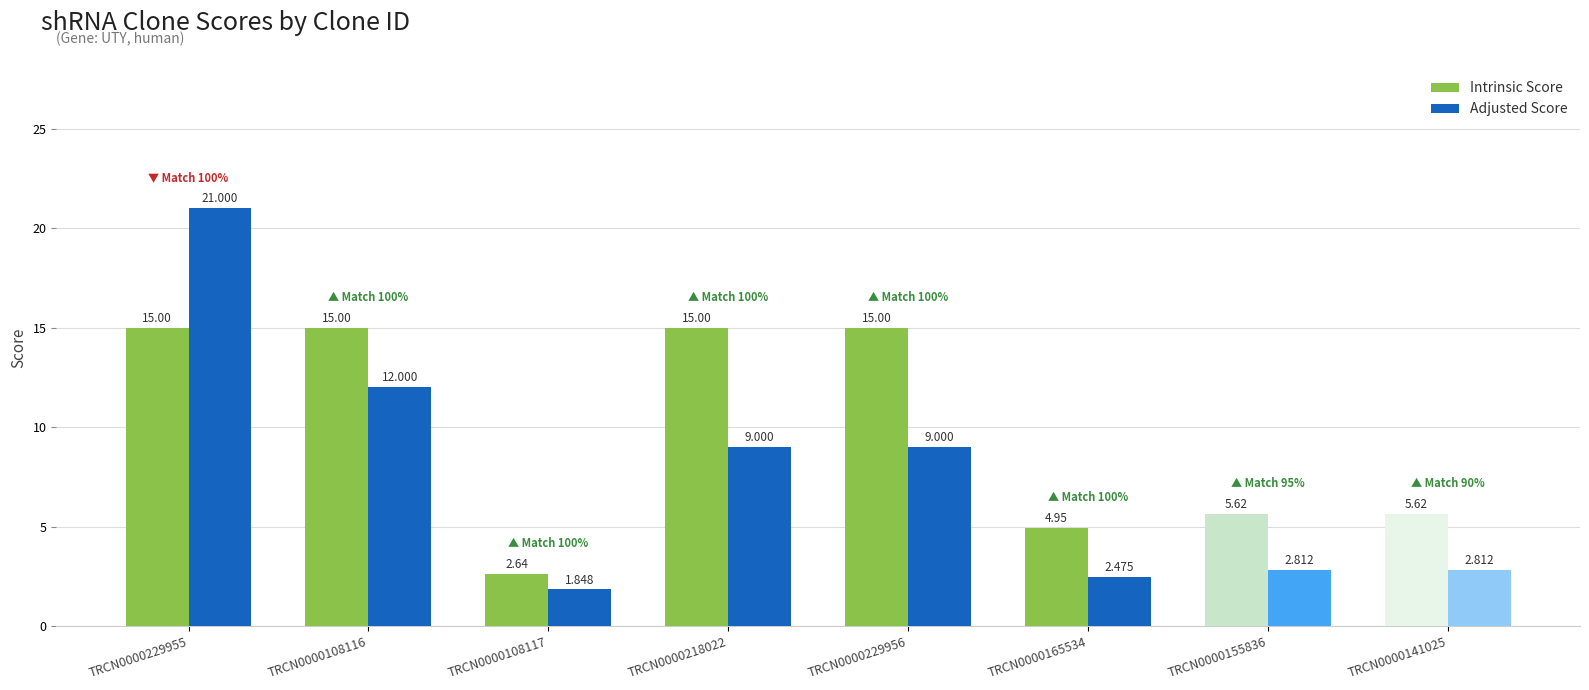

Is the value of Intrinsic Score at TRCN0000229956 greater than the value of Adjusted Score at TRCN0000108117?

Yes